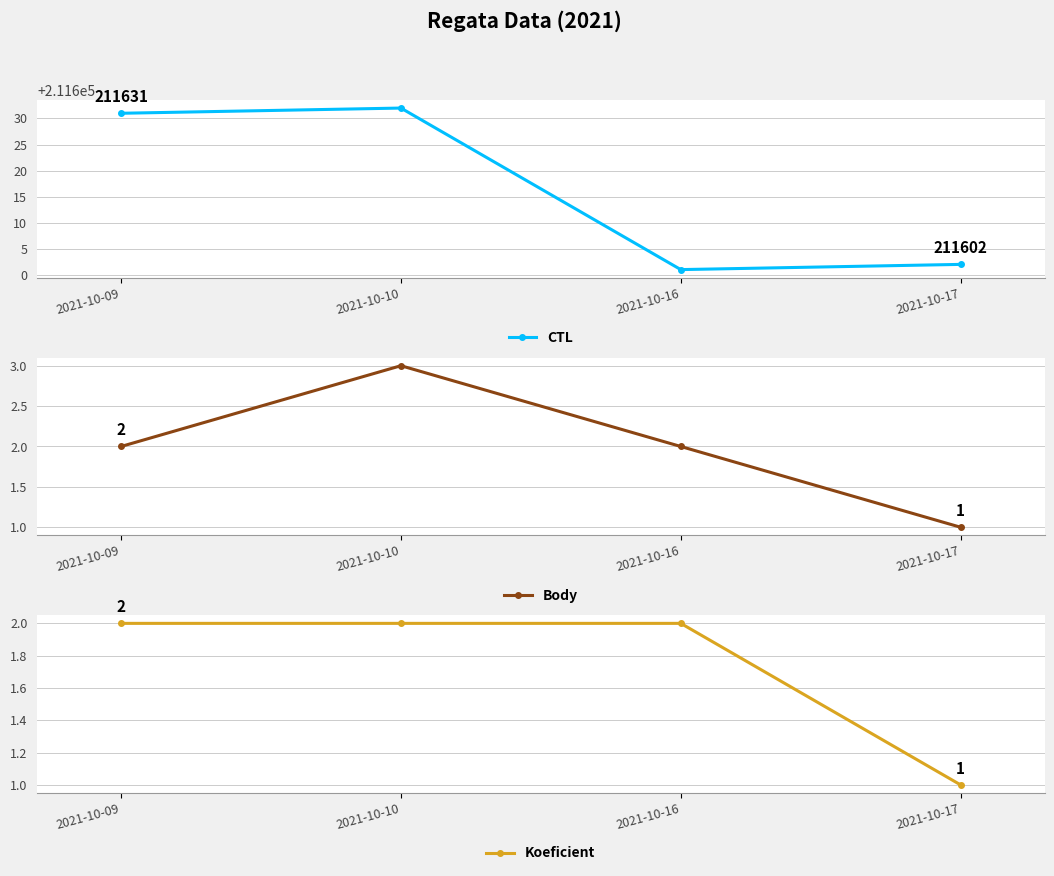

Count the number of data series in this chart.

3